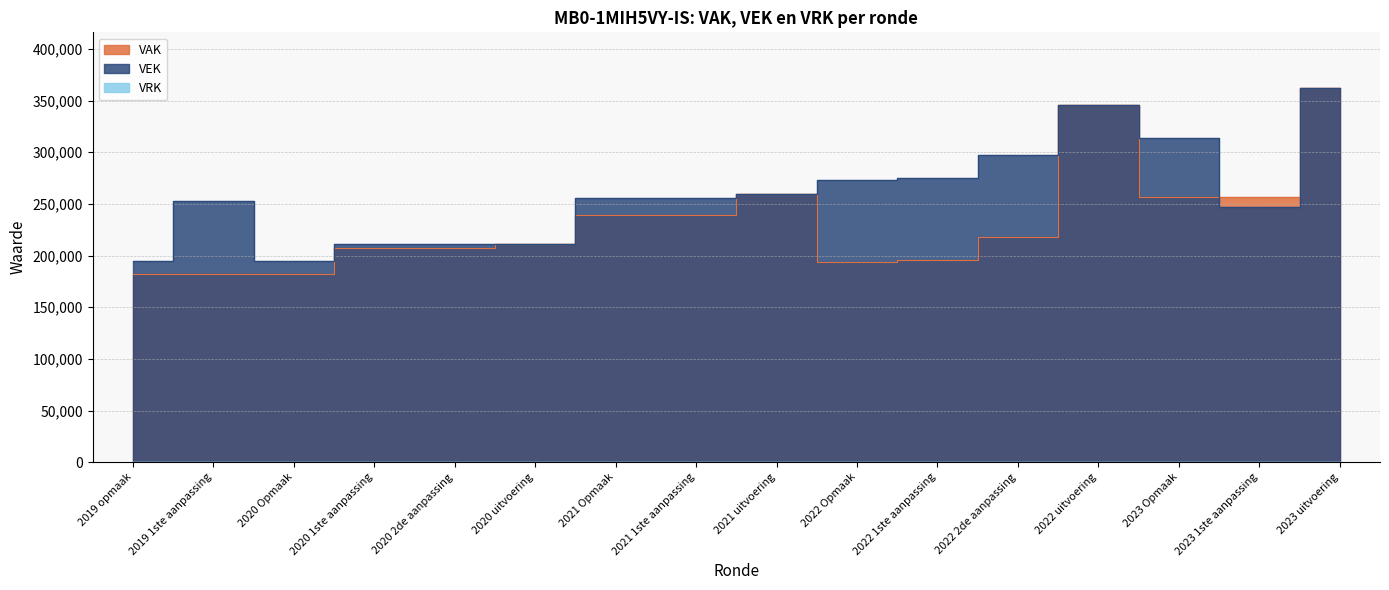

Reading left to right, extract all data points from this chart.

VAK: 182339	182339	182339	207339	207339	211162	239499	239499	259560	193839	195439	217699	346028	256855	257078	361742
VEK: 195168	253145	194894	210782	210782	211162	256027	256027	259560	272740	274814	297074	346028	313953	247158	361742